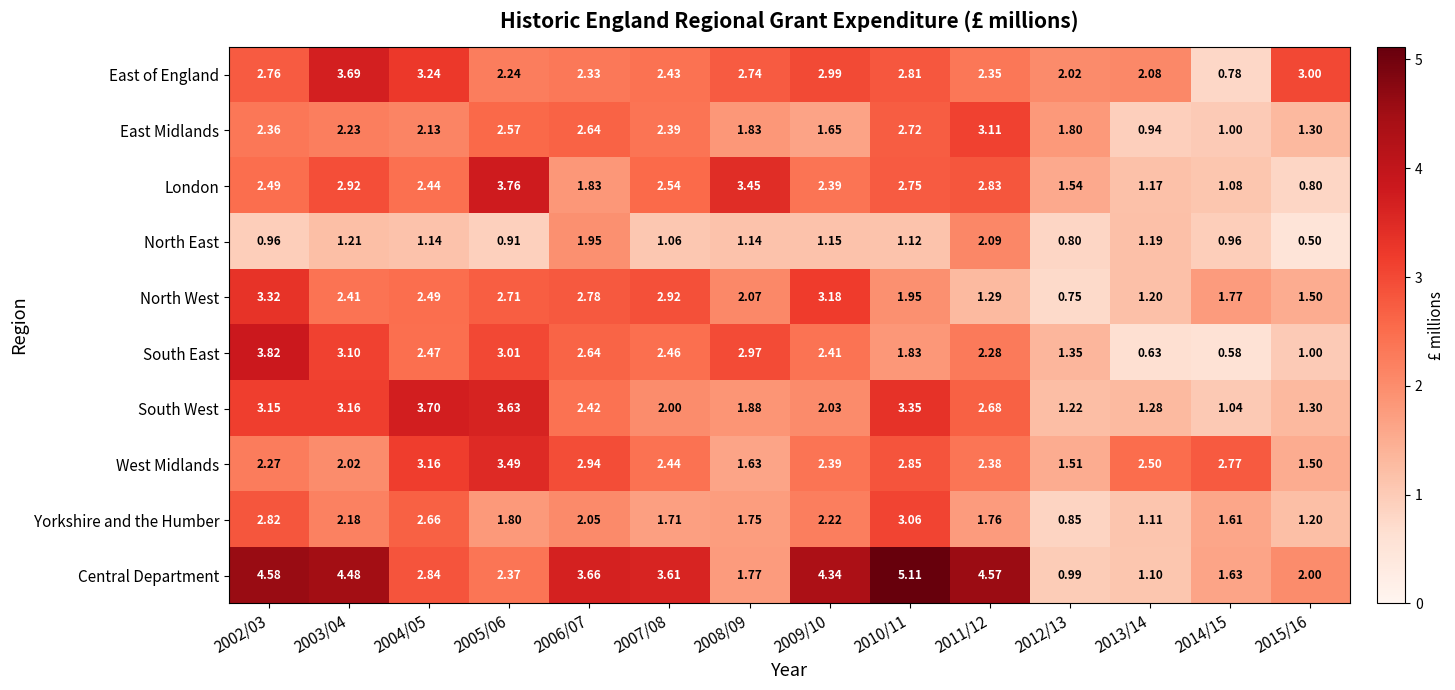

Which series has the largest total across all categories?

Central Department